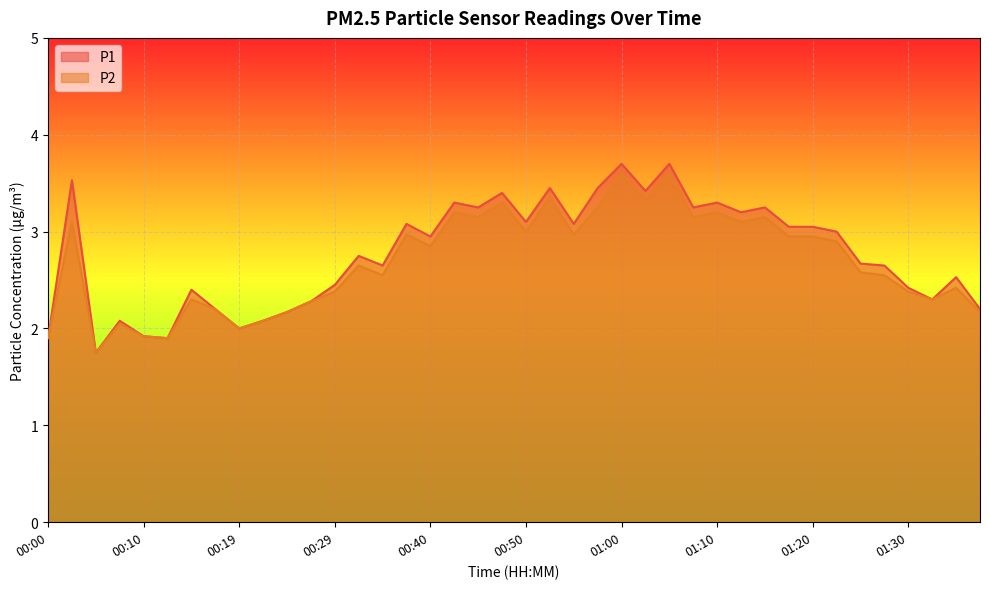

Which series has the largest total across all categories?

P1